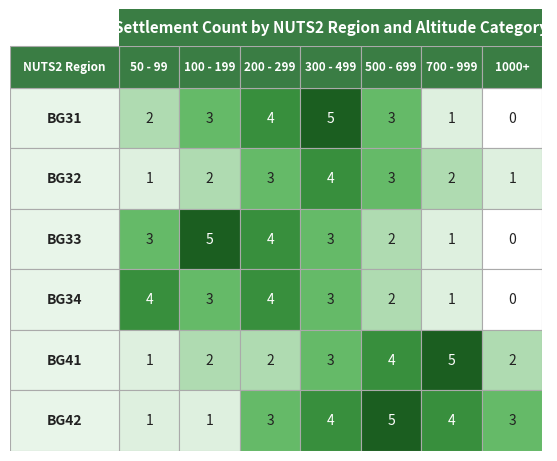

Which series has the widest spread of values?

BG31